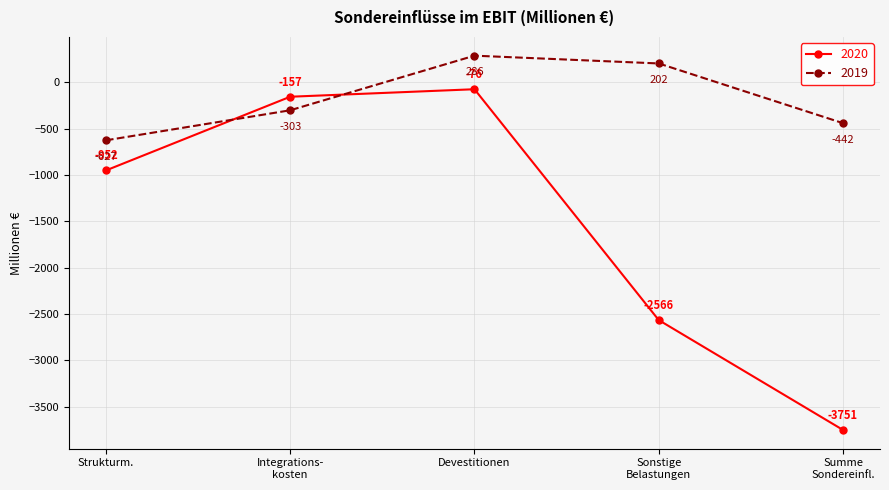

What is the maximum value shown in the chart?

286